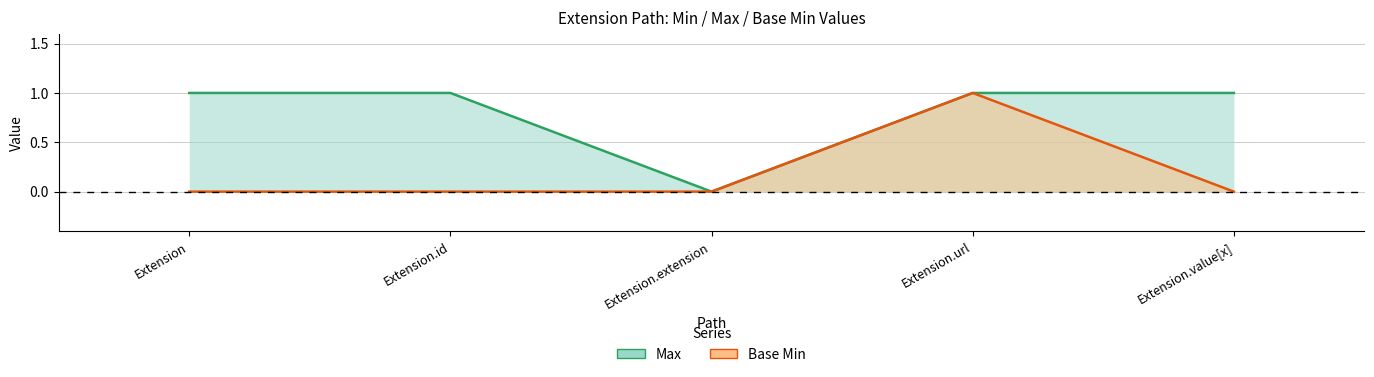

What is the maximum value for Max?

1